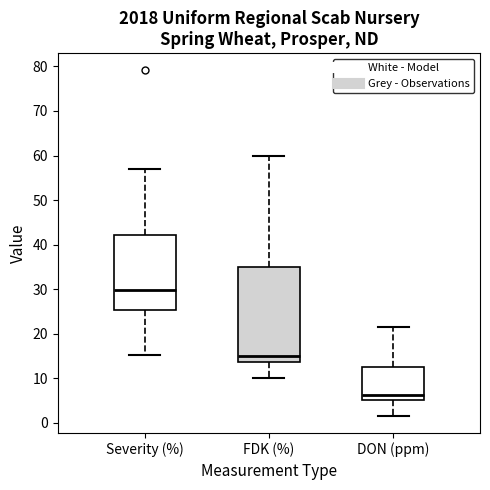

Which box has the highest median line?

Severity (%)